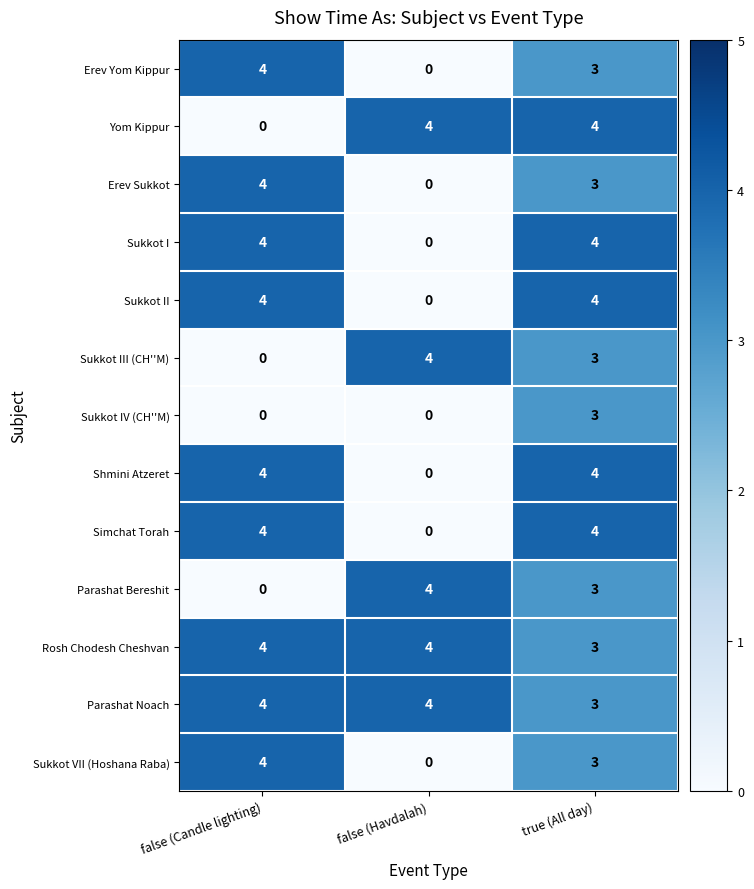

What is the spread (max minus min) of values at false (Havdalah)?

4